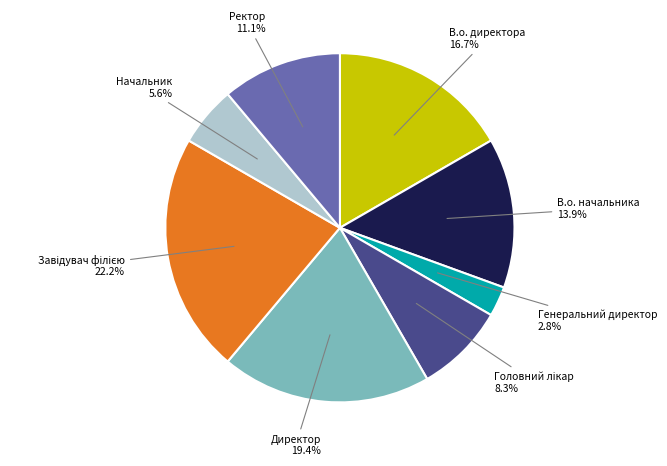

How many segments does this pie chart have?

8